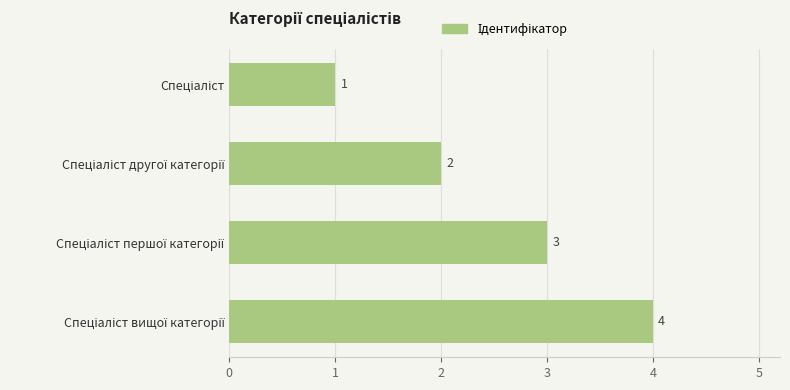

What is the value of the 3rd bar from the top?

3